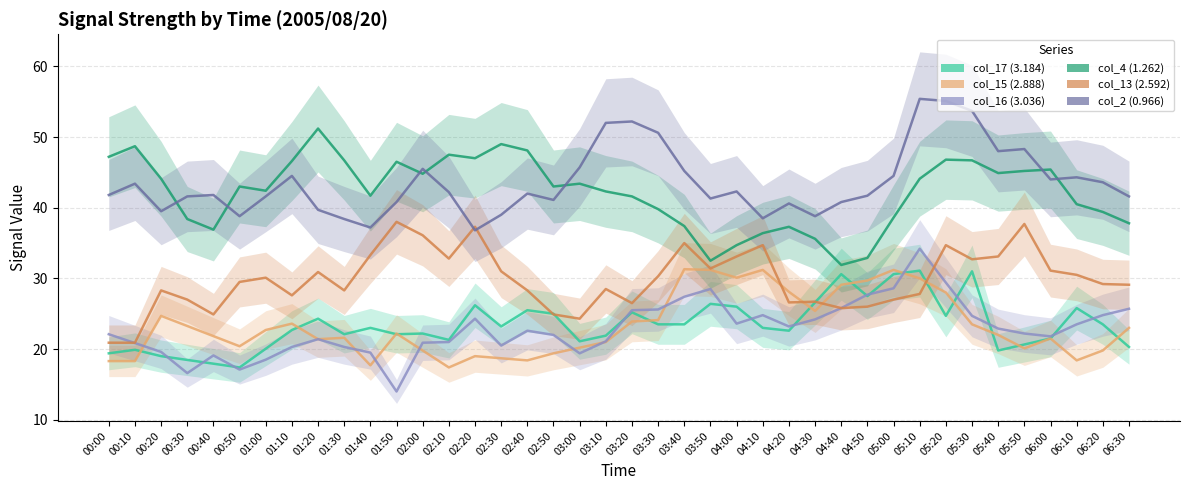

True or false: col_15 (2.888) and col_4 (1.262) cross at least once.

False